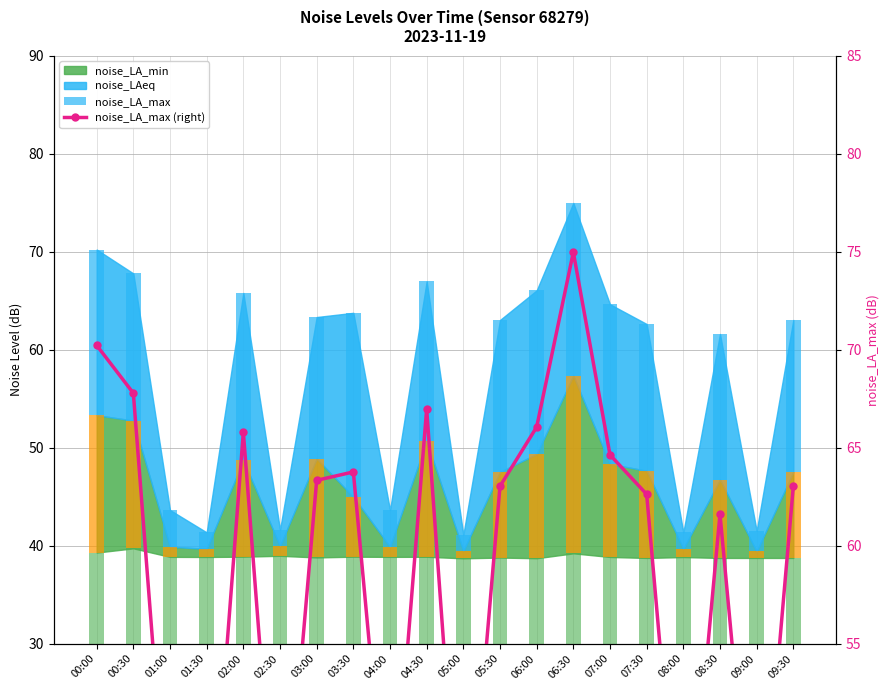

What is the difference between the maximum and second lowest values in the noise_LA_max (right) series?

33.6